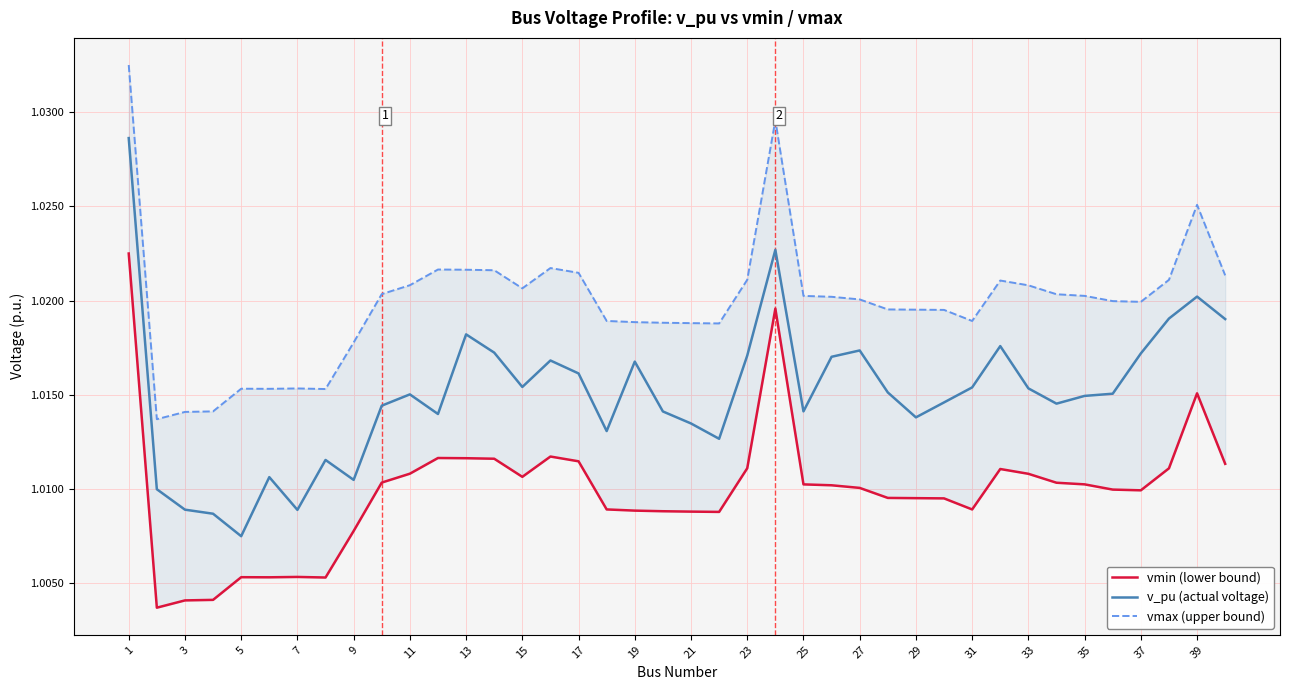

In vmin (lower bound), how many points are higher than both neighbors (excluding endpoints)?

7